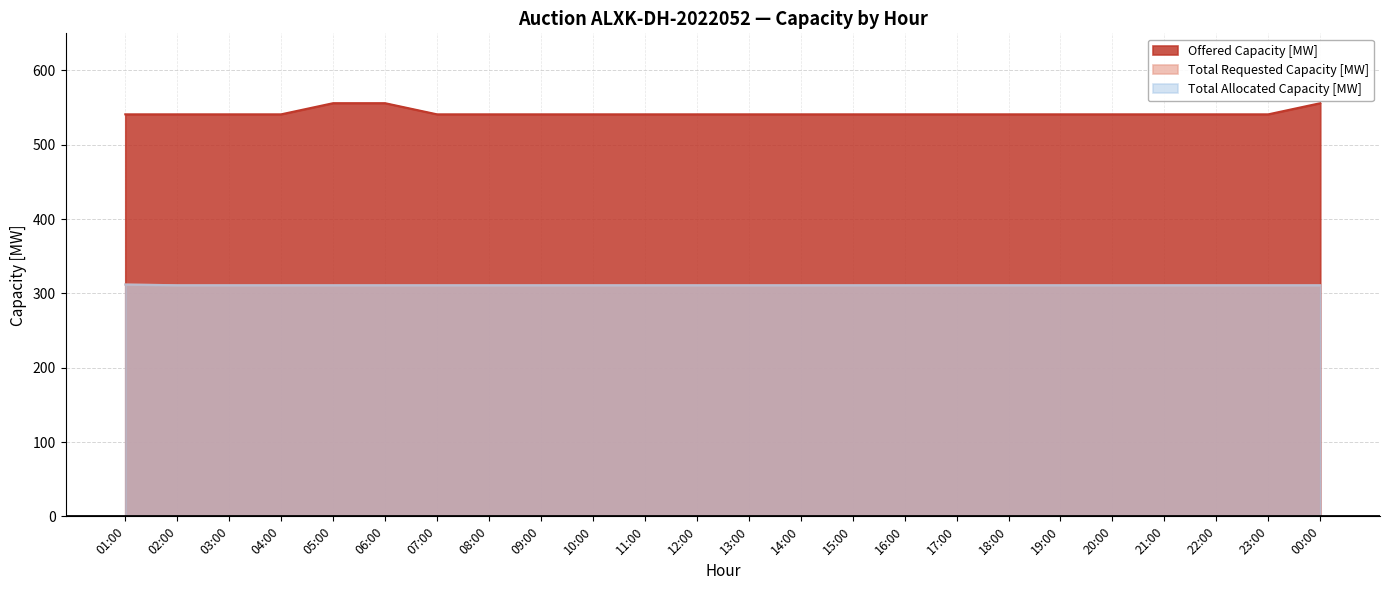

Rank the series at 23:00 from highest to lowest value.

Offered Capacity [MW], Total Requested Capacity [MW], Total Allocated Capacity [MW]